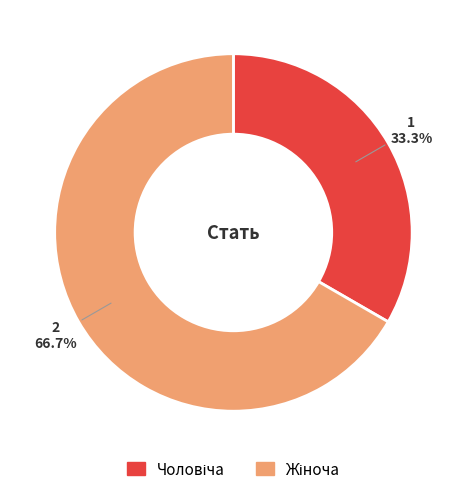

Is there a majority slice in this chart?

Yes